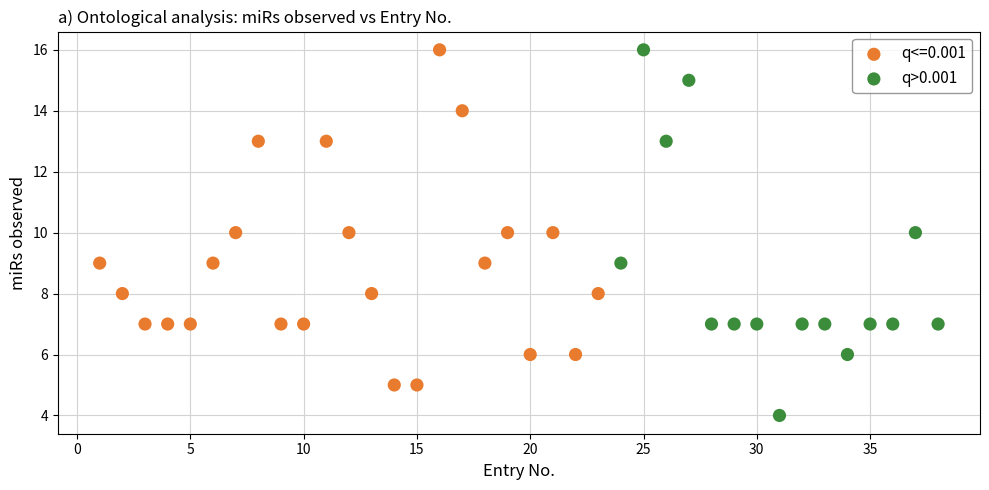

Which series reaches the minimum Y coordinate?

q>0.001